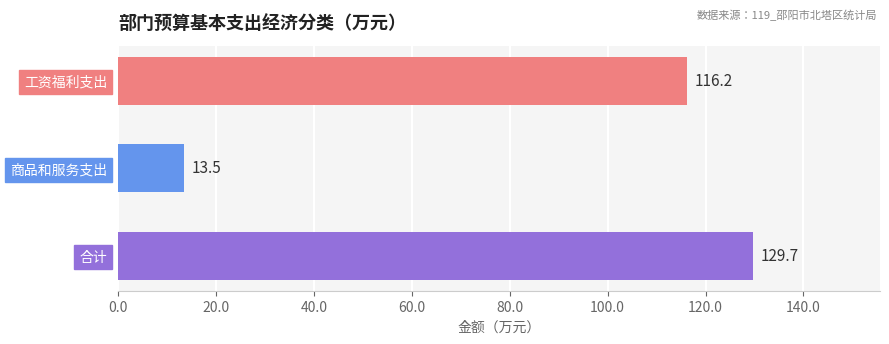

What is the sum of all values?

259.4